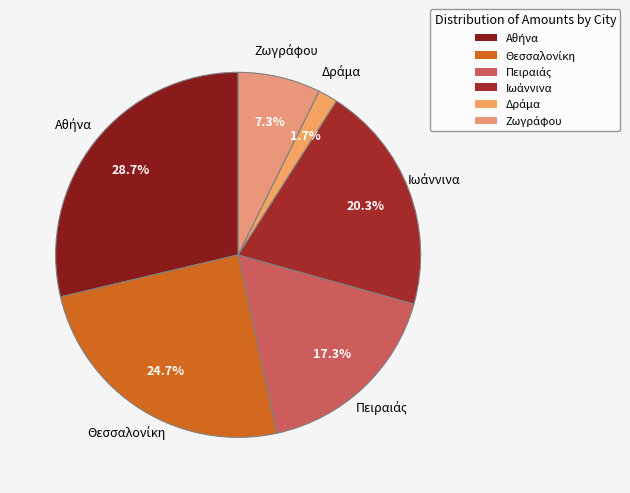

Does any single category account for the majority?

No